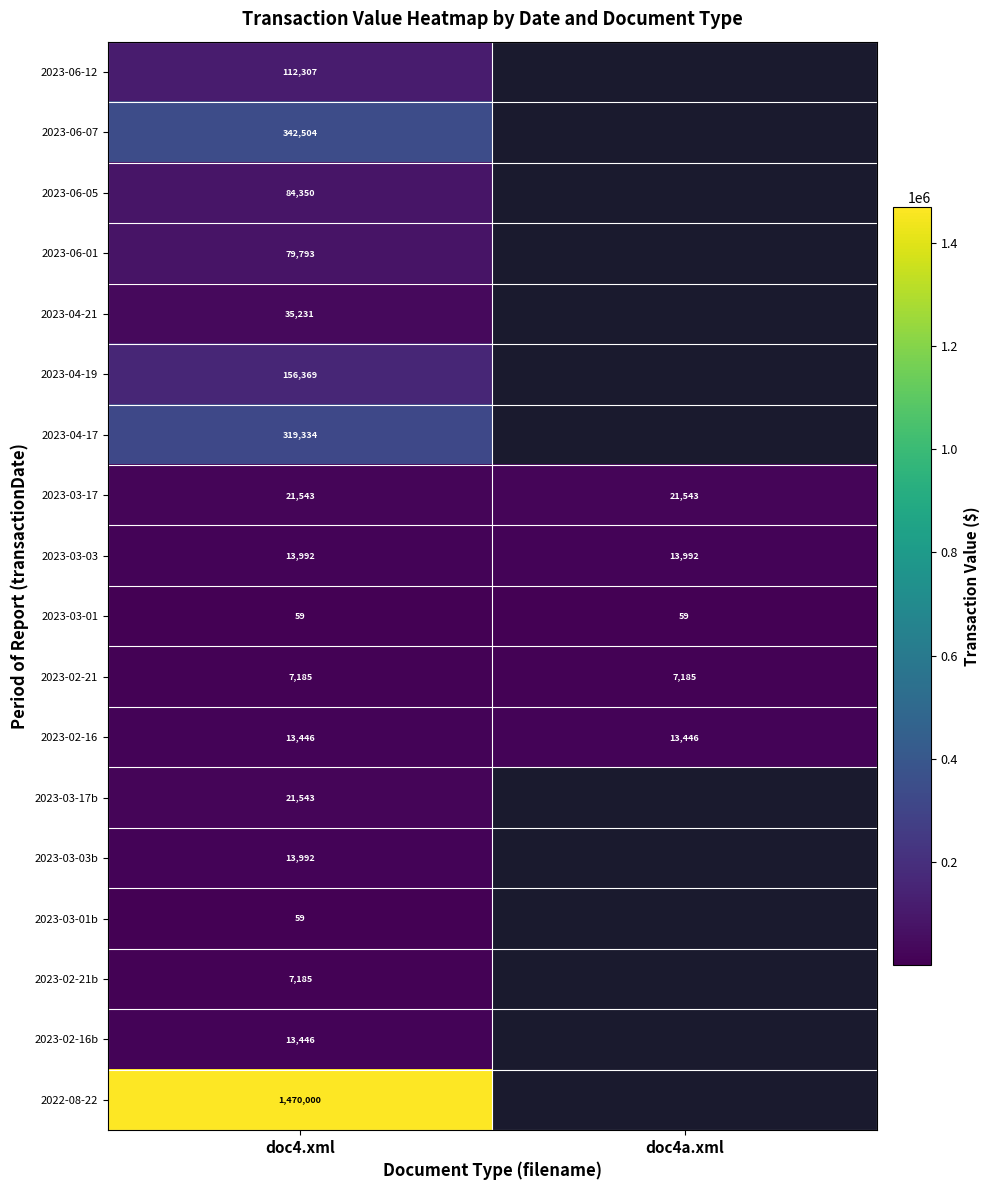

True or false: 2023-06-12 has a value of 112307 at doc4.xml.

True